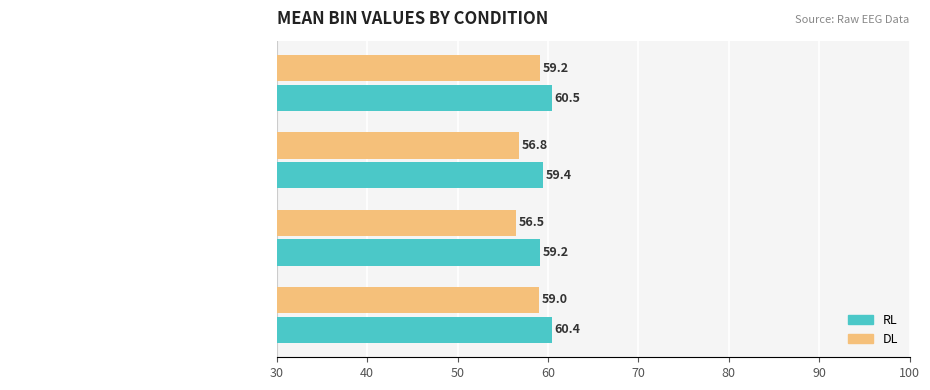

What is the minimum value for RL?

59.2